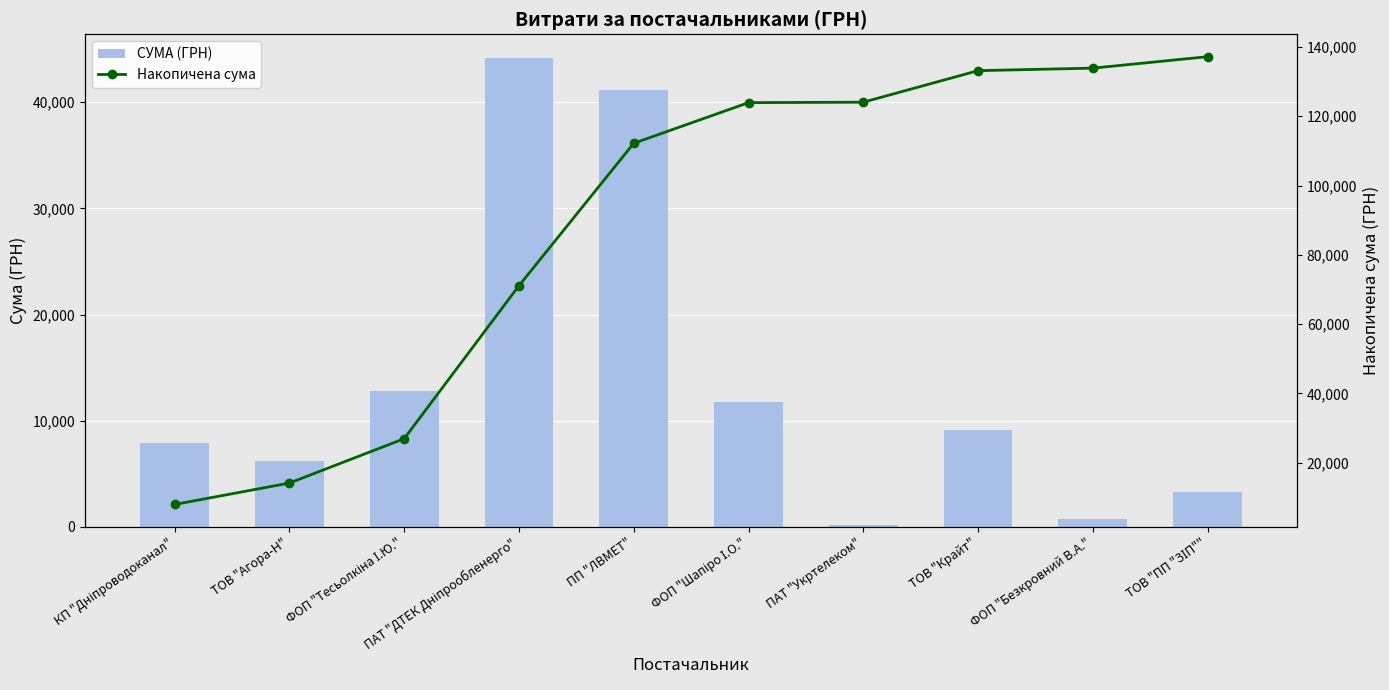

List the series in order of their overall mean, highest first.

Накопичена сума, СУМА (ГРН)